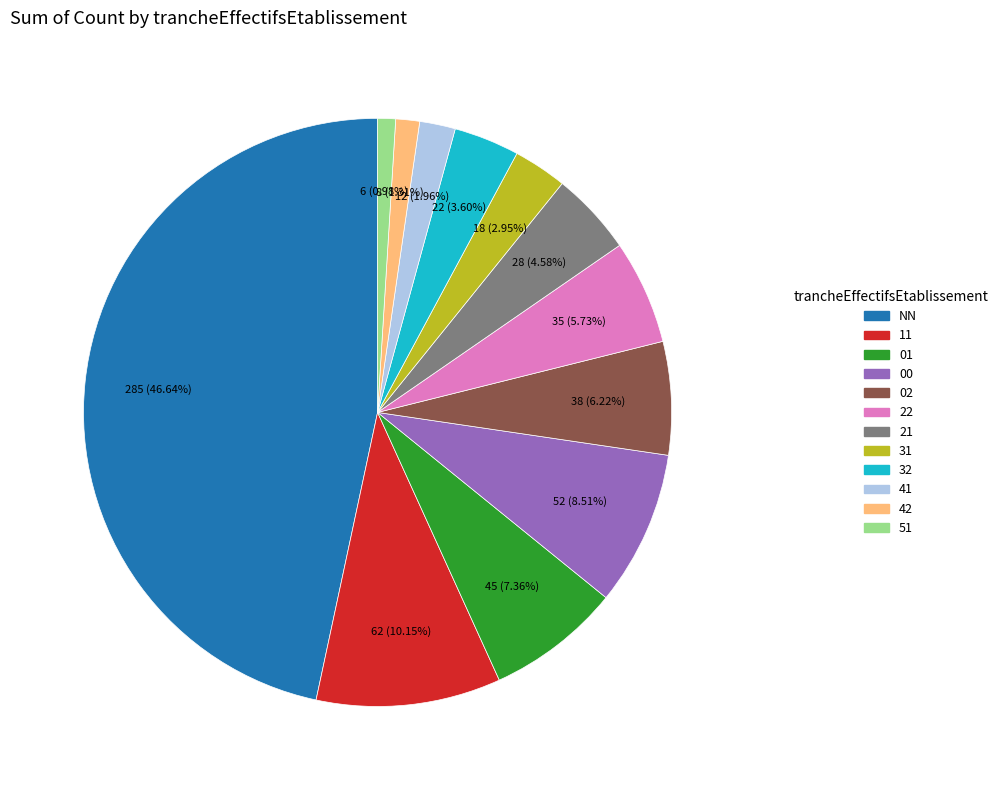

Is there any slice that represents more than half of the pie?

No